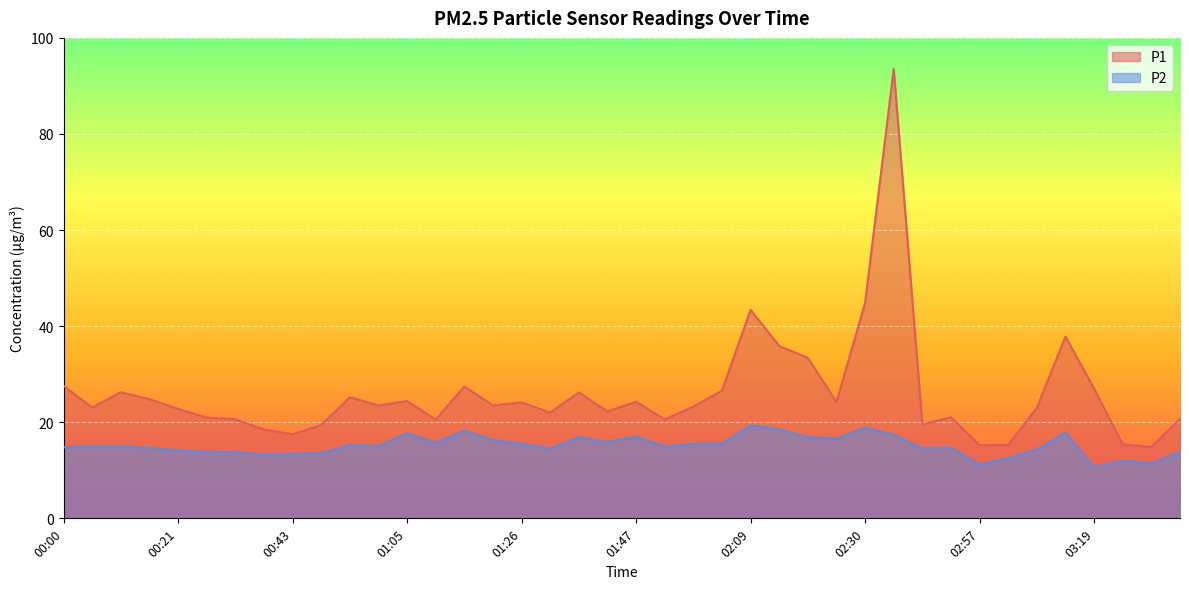

What is the label of the 13th point from the left?

01:05